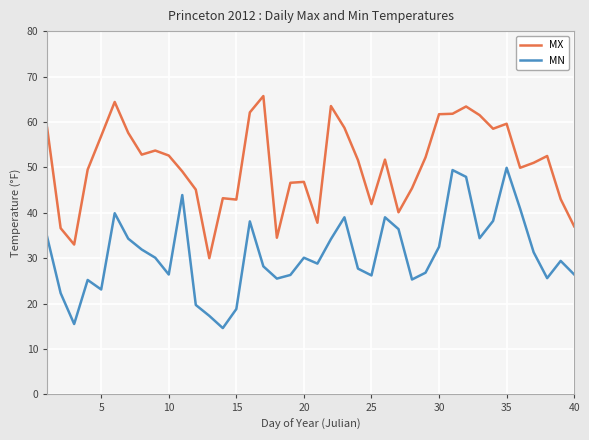

What is the value of the MX point at the 39th from the left?

43.0